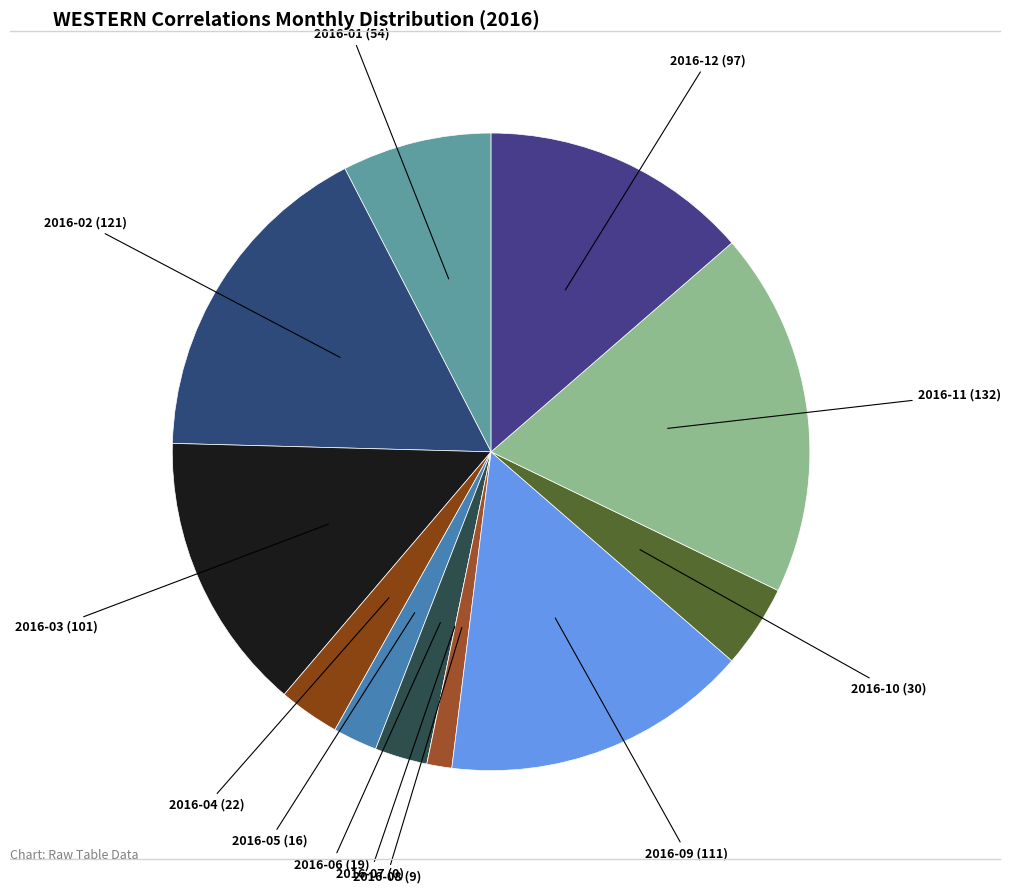

Which slice is the largest?

2016-11